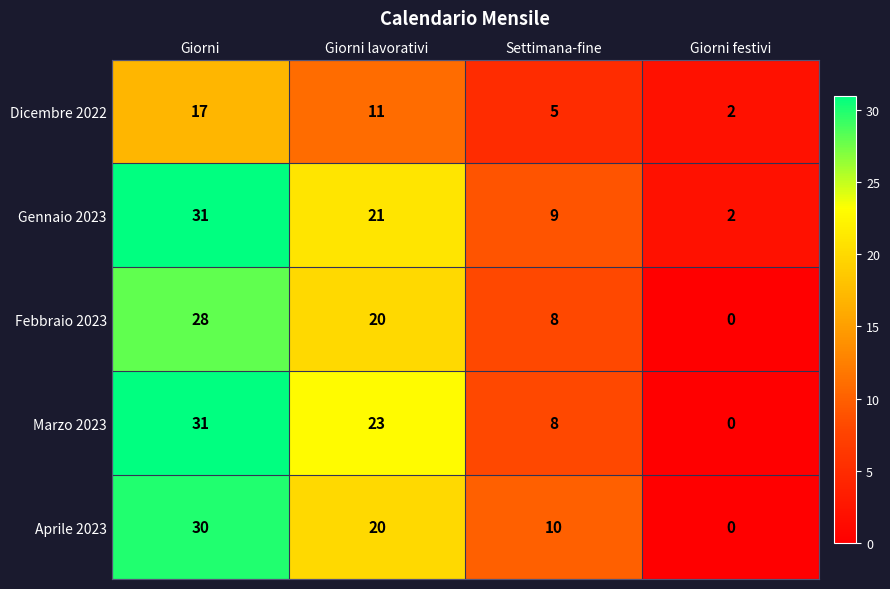

Reading left to right, what are all the values shown in this chart?

Dicembre 2022: 17	11	5	2
Gennaio 2023: 31	21	9	2
Febbraio 2023: 28	20	8	0
Marzo 2023: 31	23	8	0
Aprile 2023: 30	20	10	0